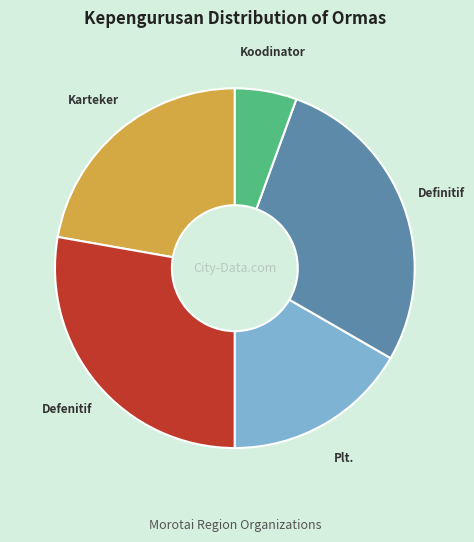

What is the smallest slice in the pie chart?

Koodinator